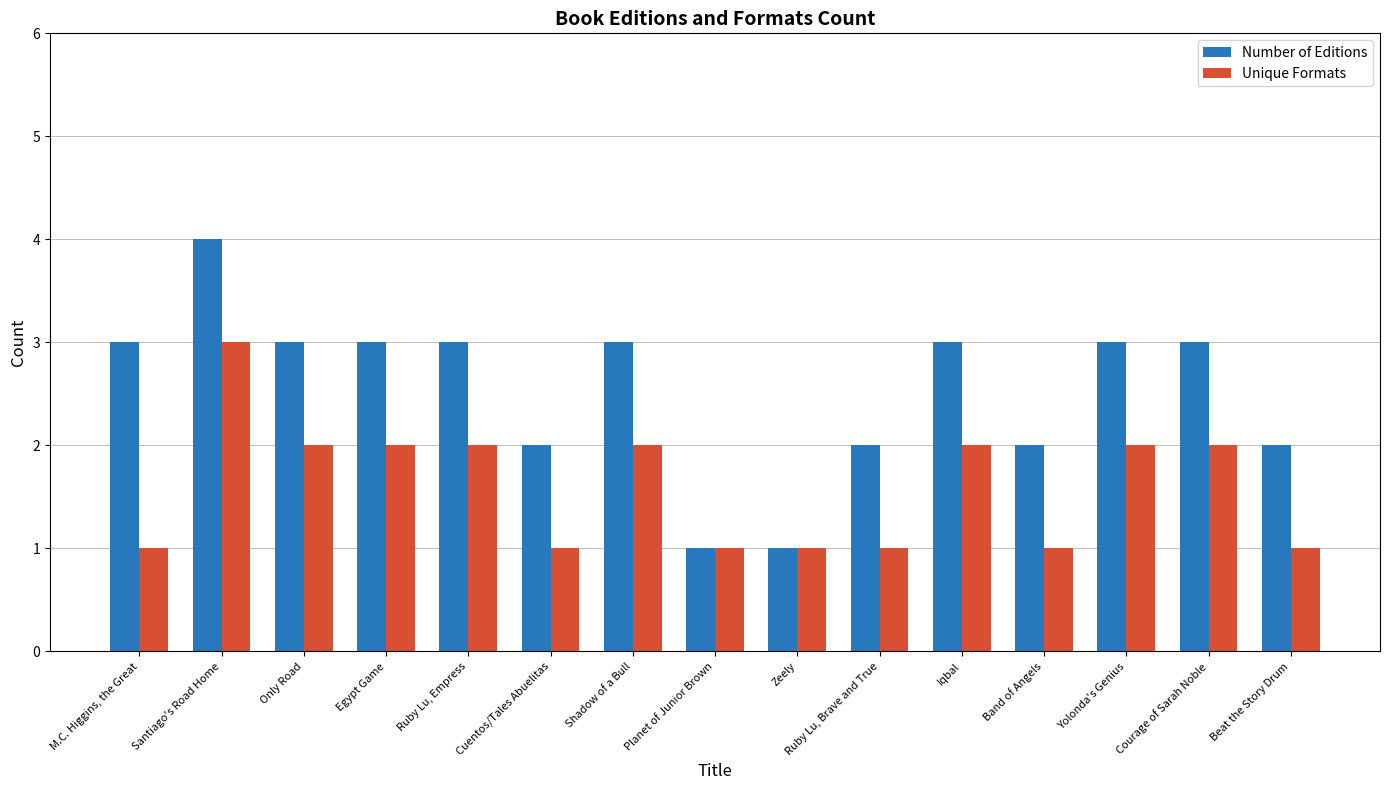

What is the label of the 9th bar from the left?

Zeely